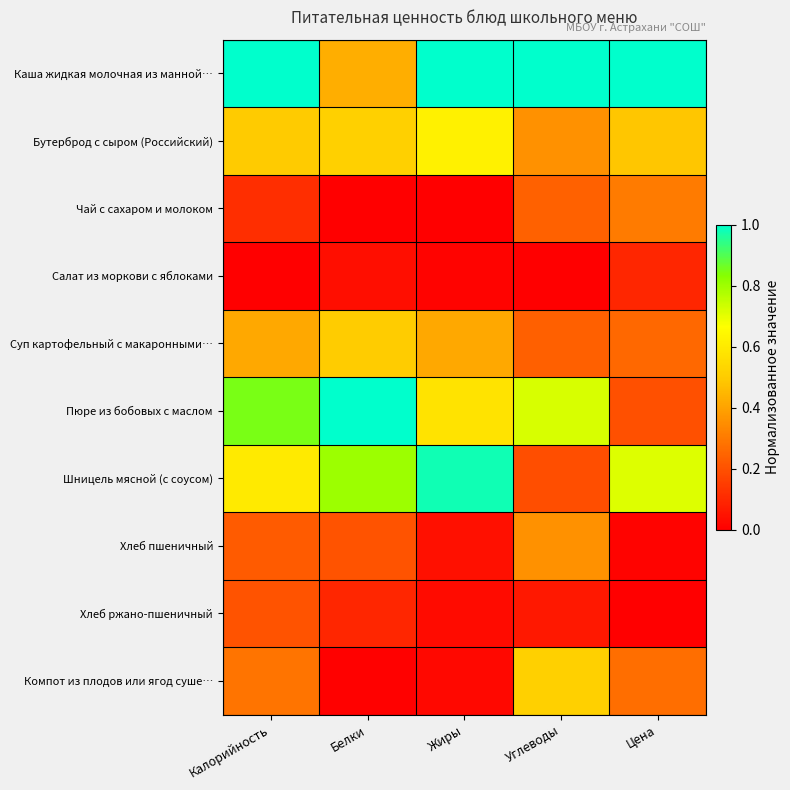

What is the spread (max minus min) of values at Углеводы?

1.0